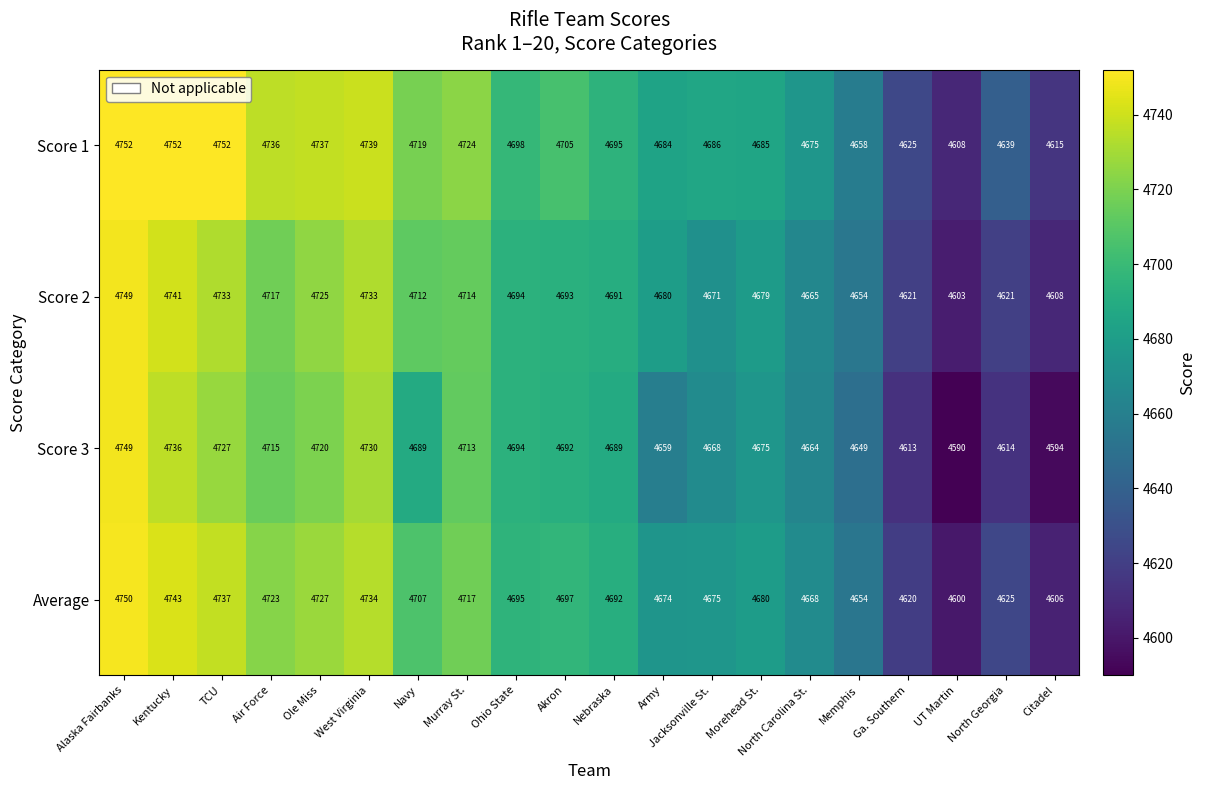

True or false: Score 1 has a value of 4685 at Morehead St..

True